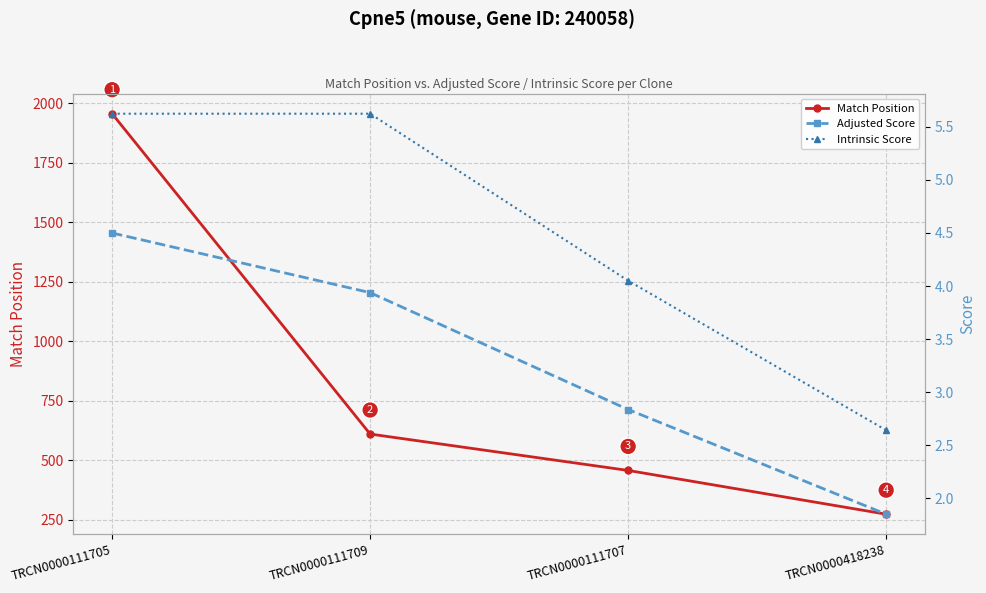

What is the label of the 1st point from the left?

TRCN0000111705